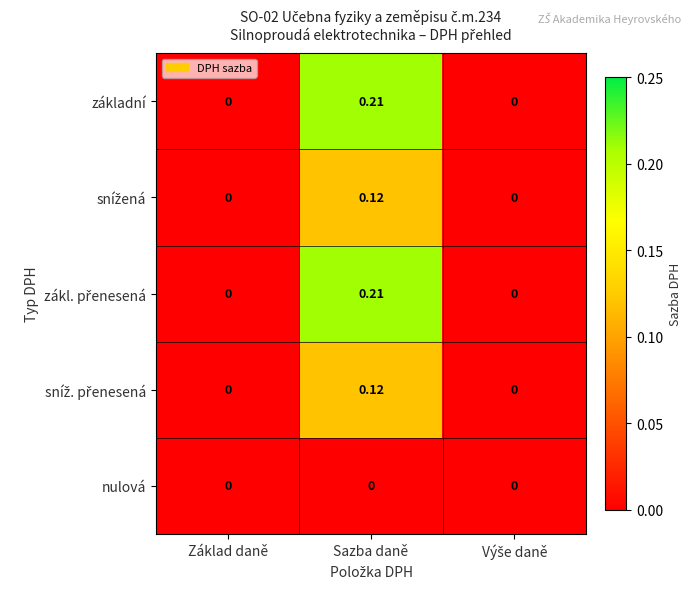

At which category is the sum across all series the highest?

Sazba daně